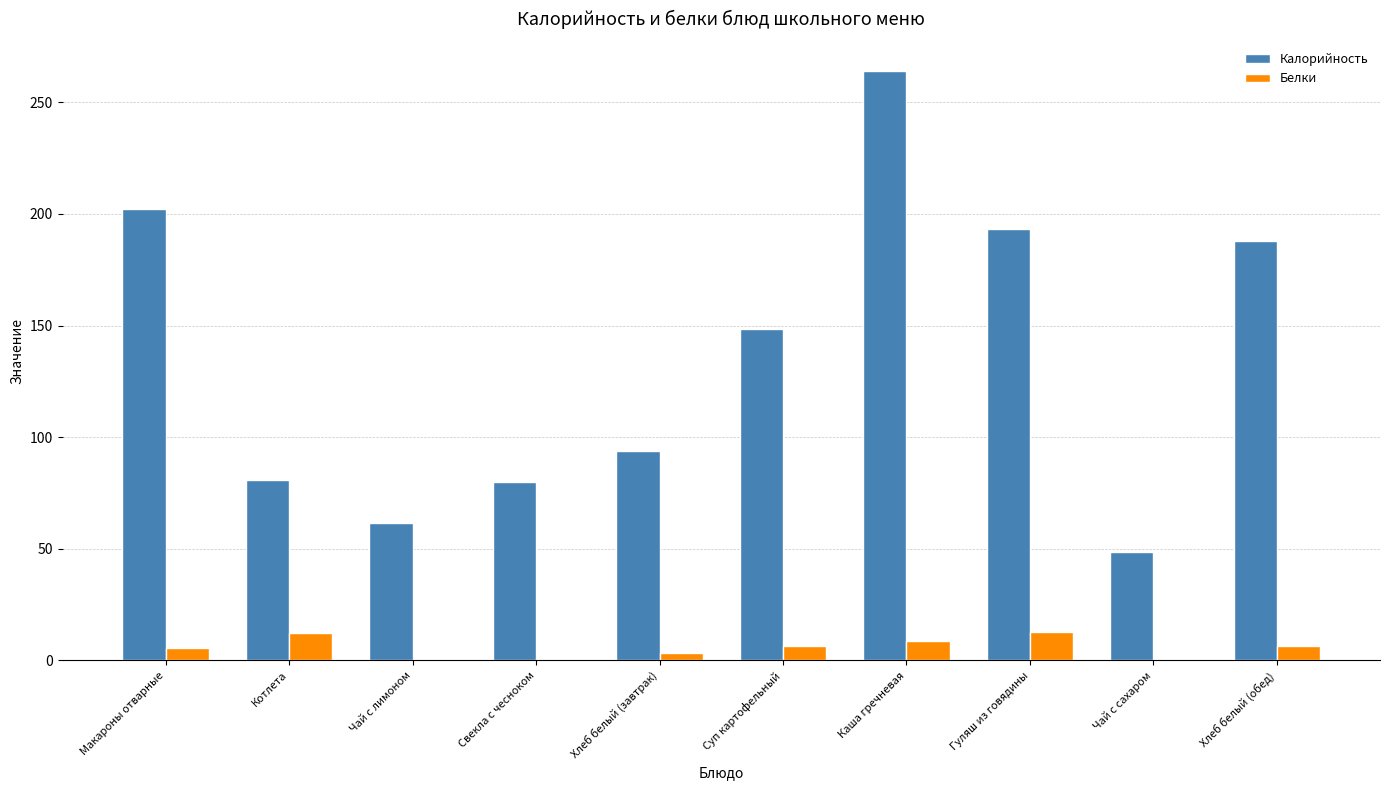

The value of Калорийность at Гуляш из говядины is 193.4. True or false?

True